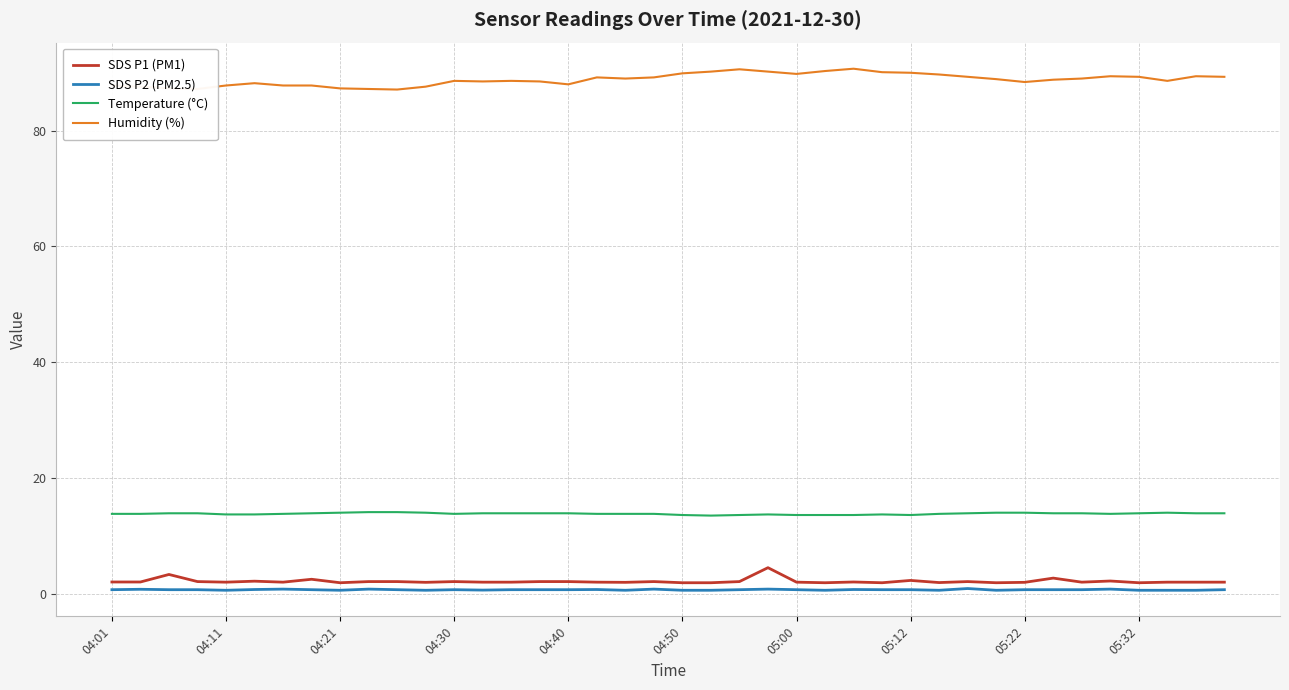

True or false: SDS P1 (PM1) and Humidity (%) cross at least once.

False